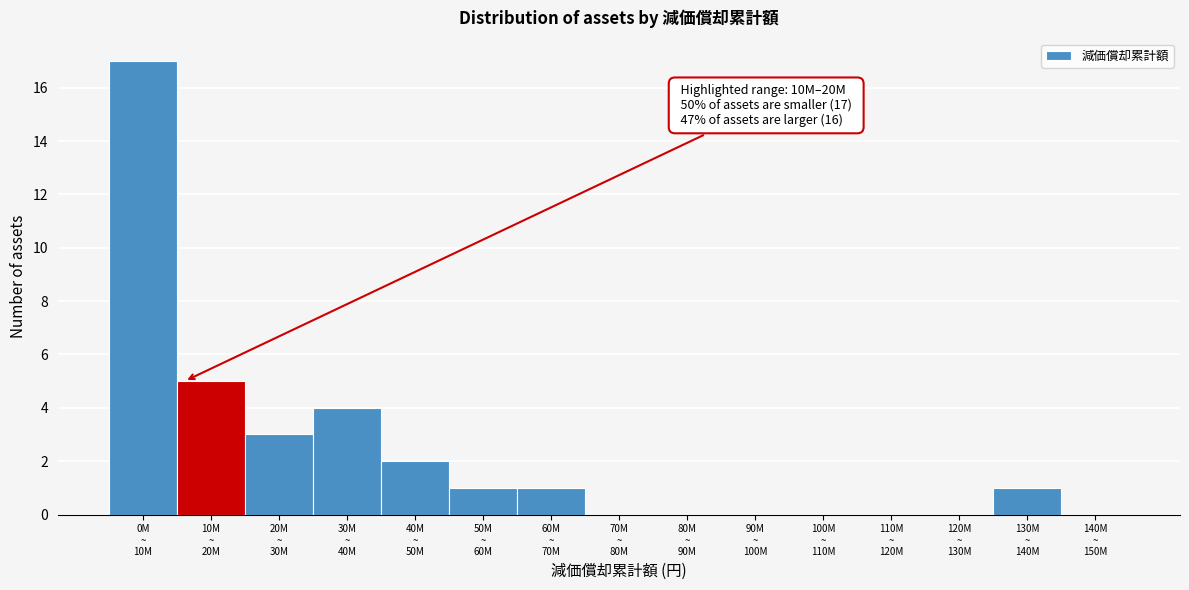

What is the maximum value shown in the chart?

17